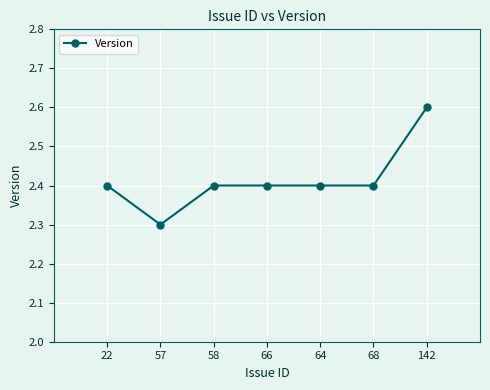

What is the difference between the maximum and minimum values?

0.3